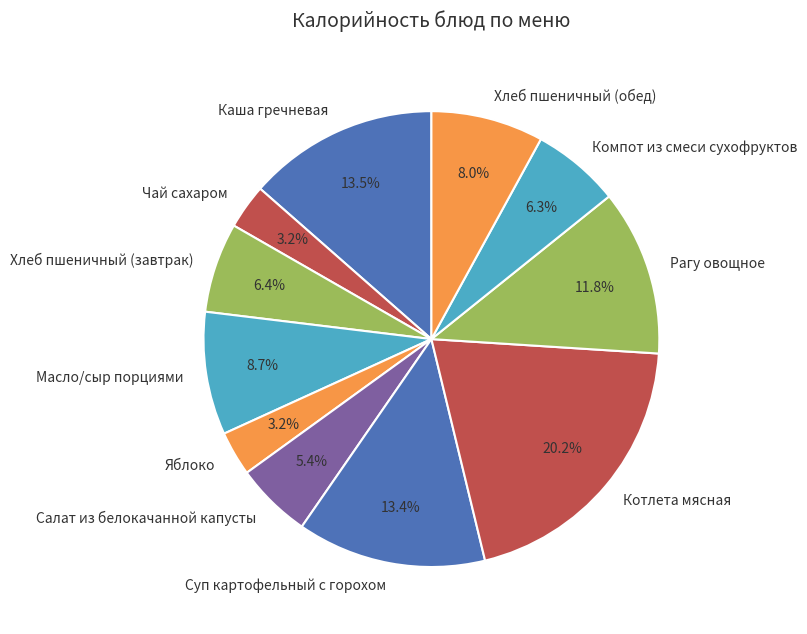

Between Суп картофельный с горохом and Хлеб пшеничный (завтрак), which is larger?

Суп картофельный с горохом